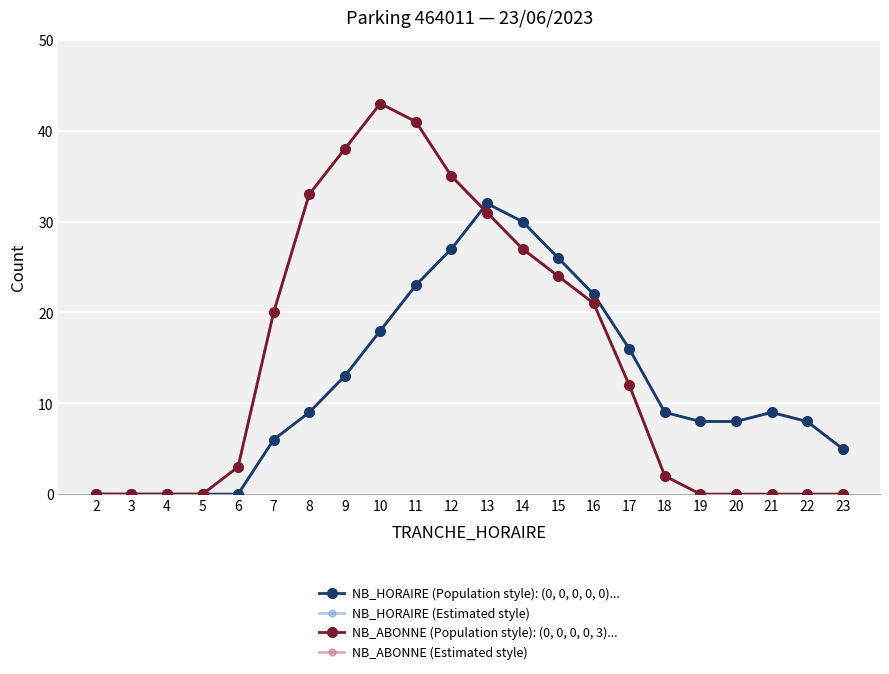

Is this an area chart (filled region under the line)?

No